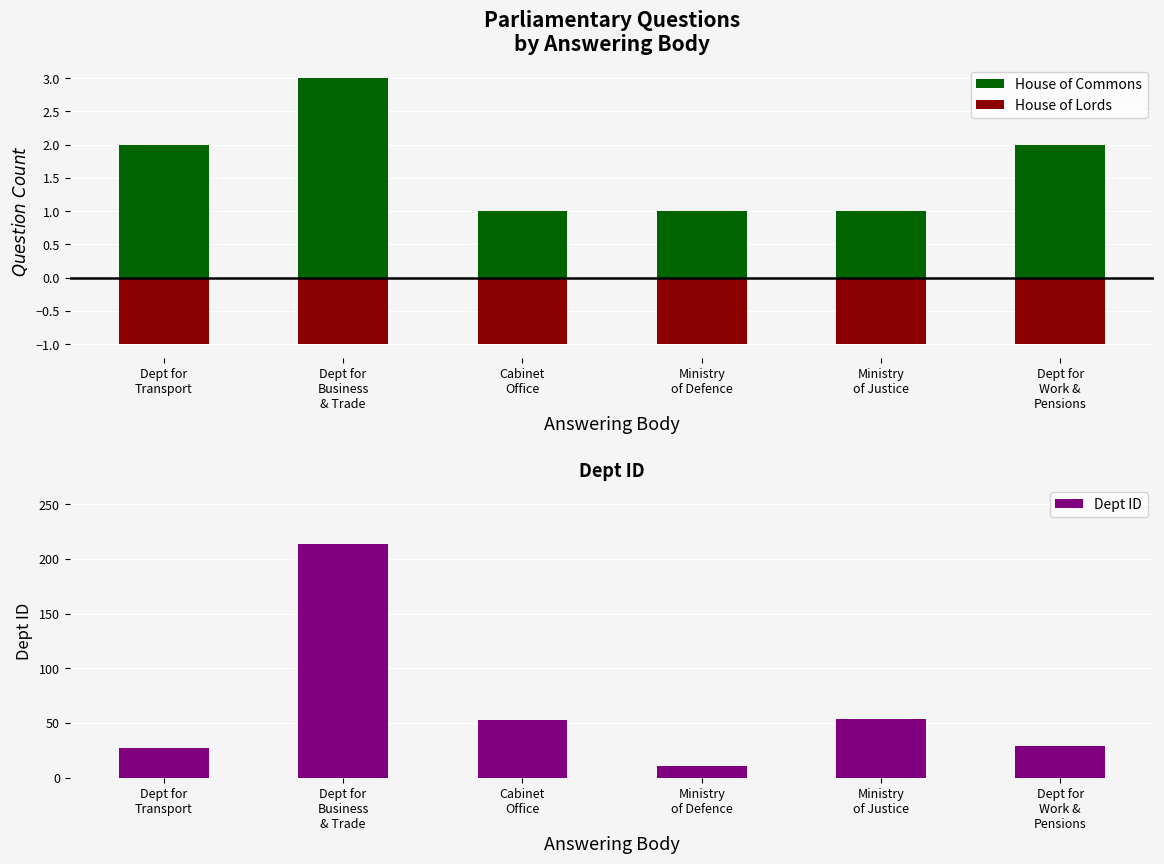

What is the sum of all Dept ID values?

388